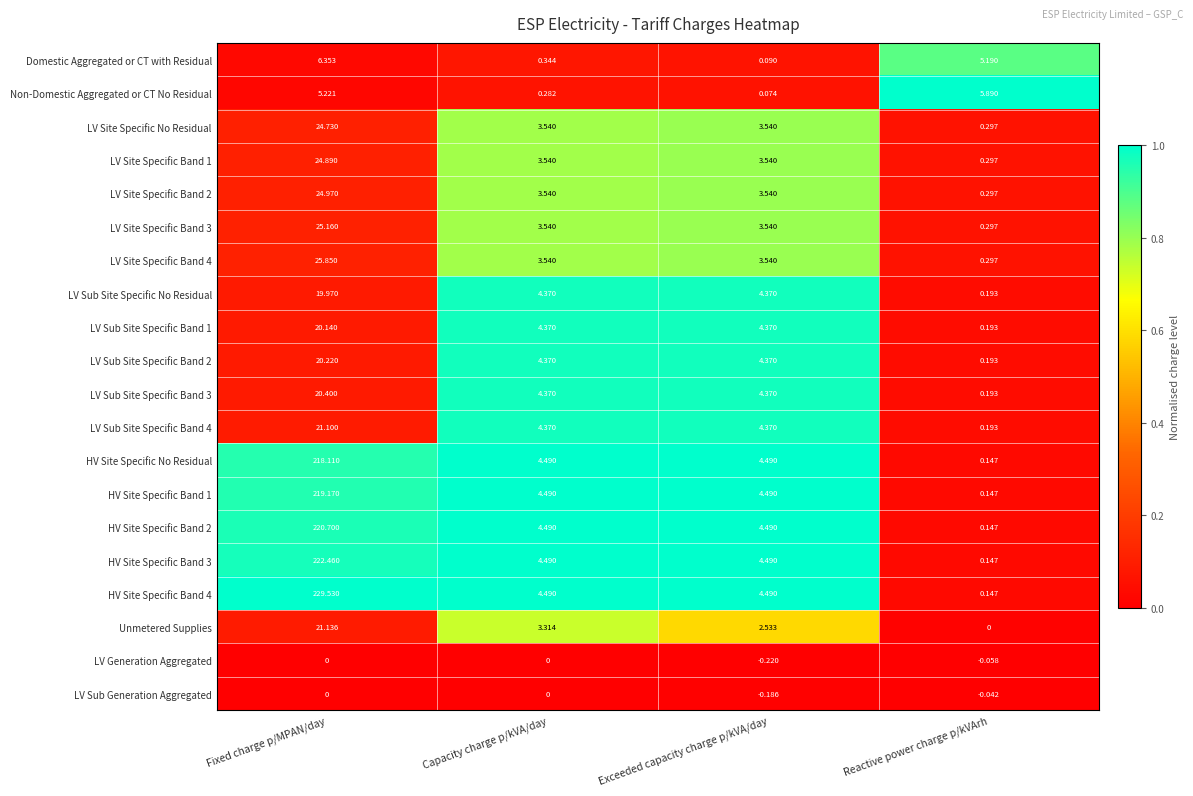

Which series changed the most between Exceeded capacity charge p/kVA/day and Reactive power charge p/kVArh?

Non-Domestic Aggregated or CT No Residual